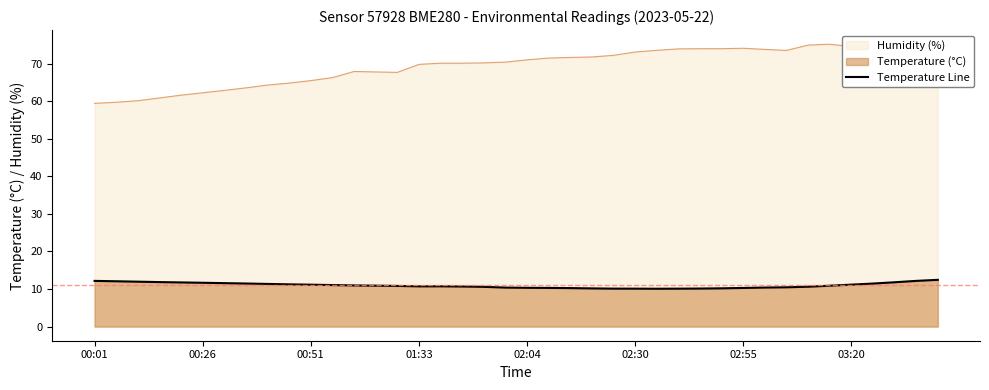

Reading left to right, what are all the values shown in this chart?

12.2	12.1	12.0	11.8	11.8	11.7	11.6	11.5	11.4	11.2	11.2	11.1	11.0	10.9	10.8	10.7	10.7	10.7	10.6	10.4	10.3	10.3	10.2	10.2	10.1	10.1	10.1	10.1	10.1	10.2	10.3	10.4	10.5	10.6	10.9	11.2	11.5	11.8	12.2	12.4